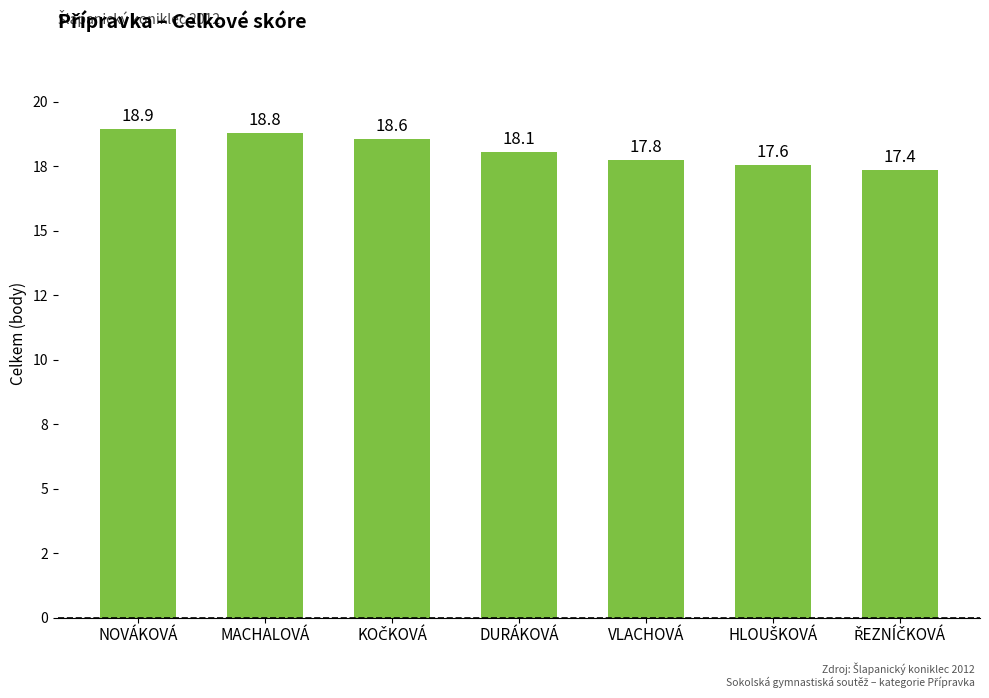

What position from the left is ŘEZNÍČKOVÁ?

7